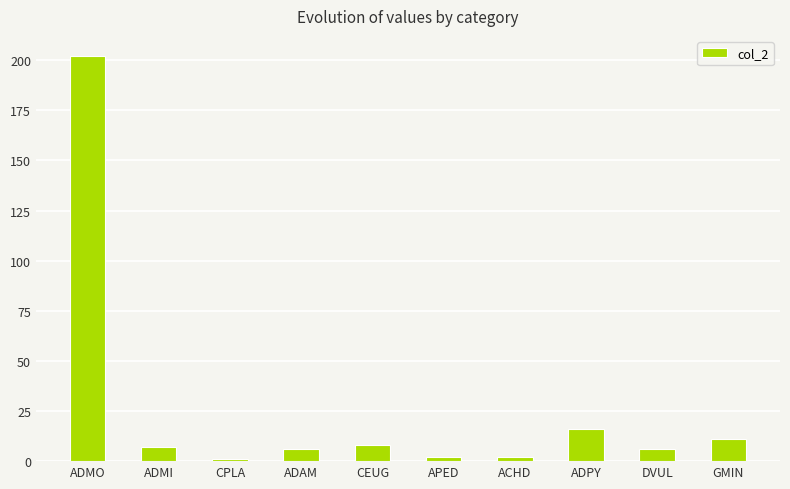

Between ADAM and ADMO, which is larger?

ADMO